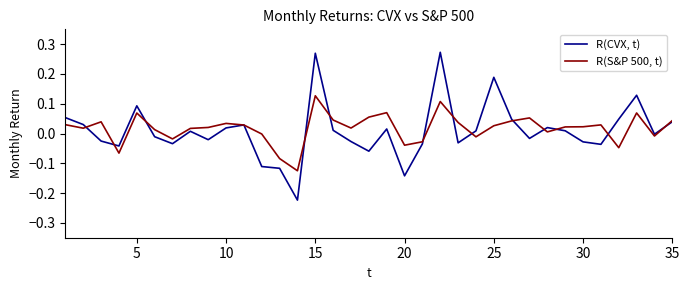

How many series are shown in this chart?

2